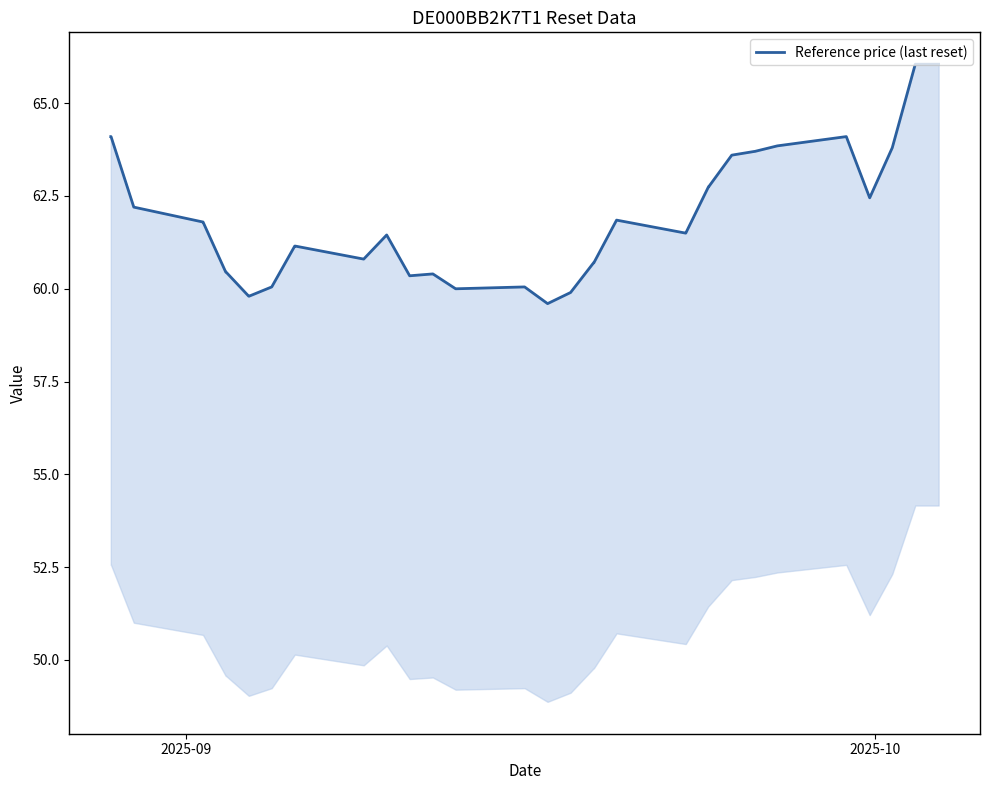

The chart shows a value of 31.3 at 36. True or false?

False